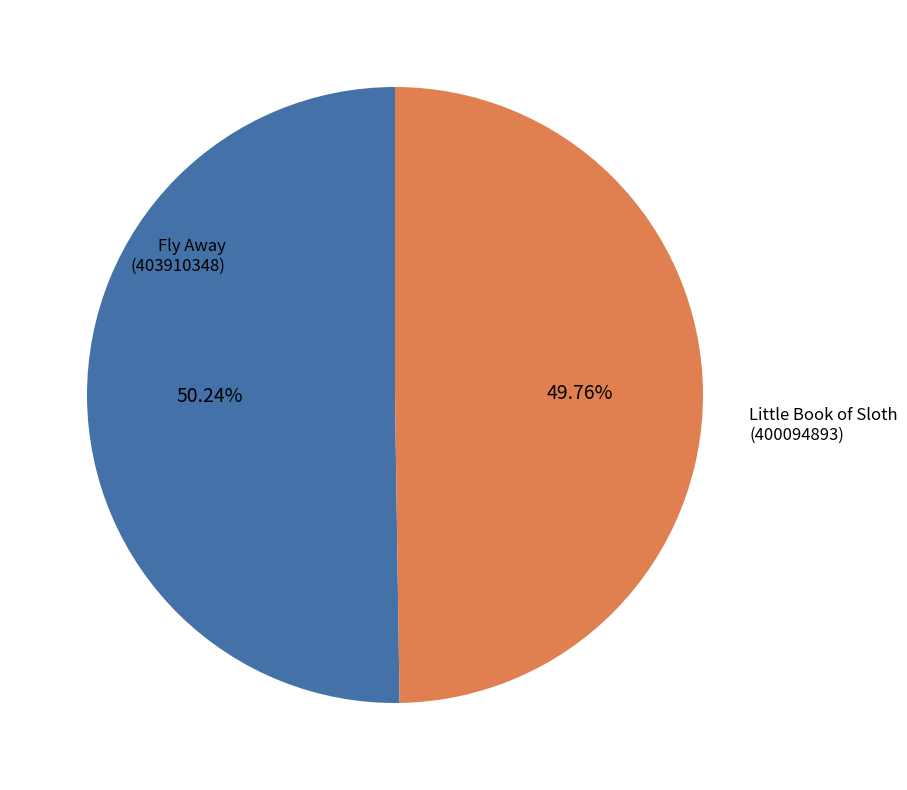

Is there a majority slice in this chart?

Yes